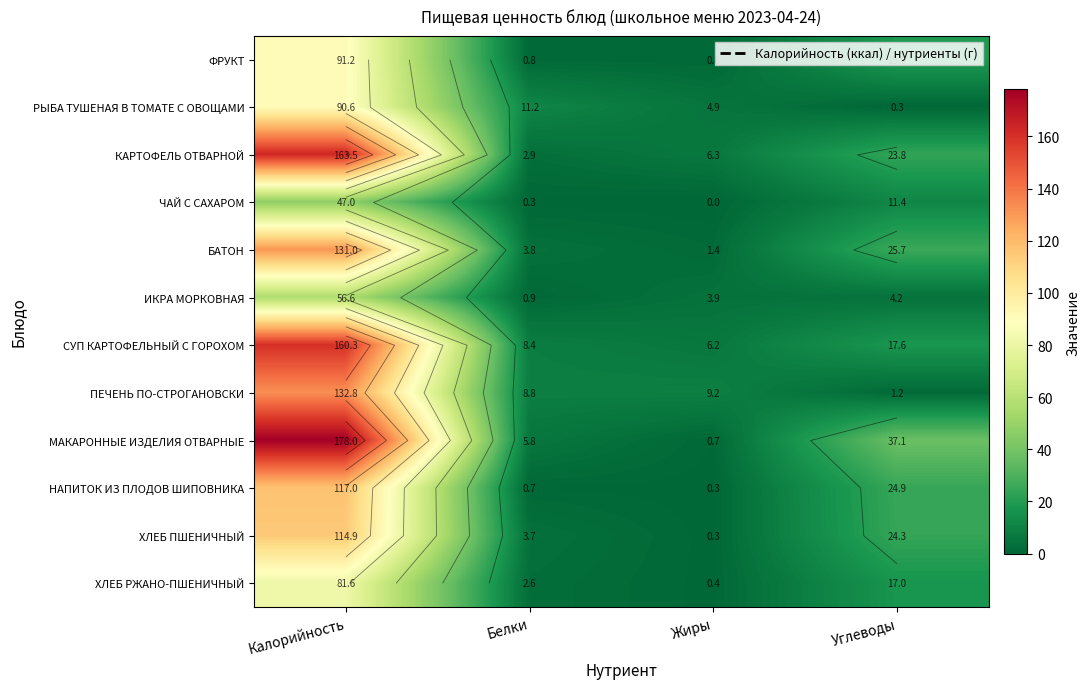

Where is НАПИТОК ИЗ ПЛОДОВ ШИПОВНИКА nearest to the value 58?

Углеводы